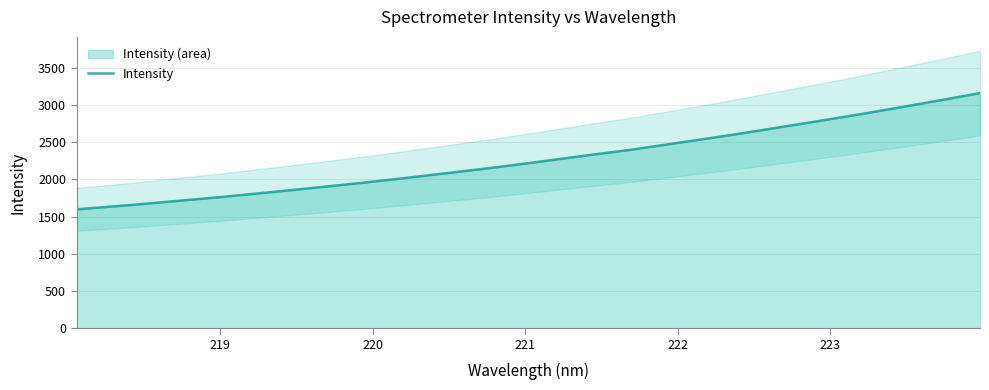

What is the difference between the maximum and minimum values?

1562.8